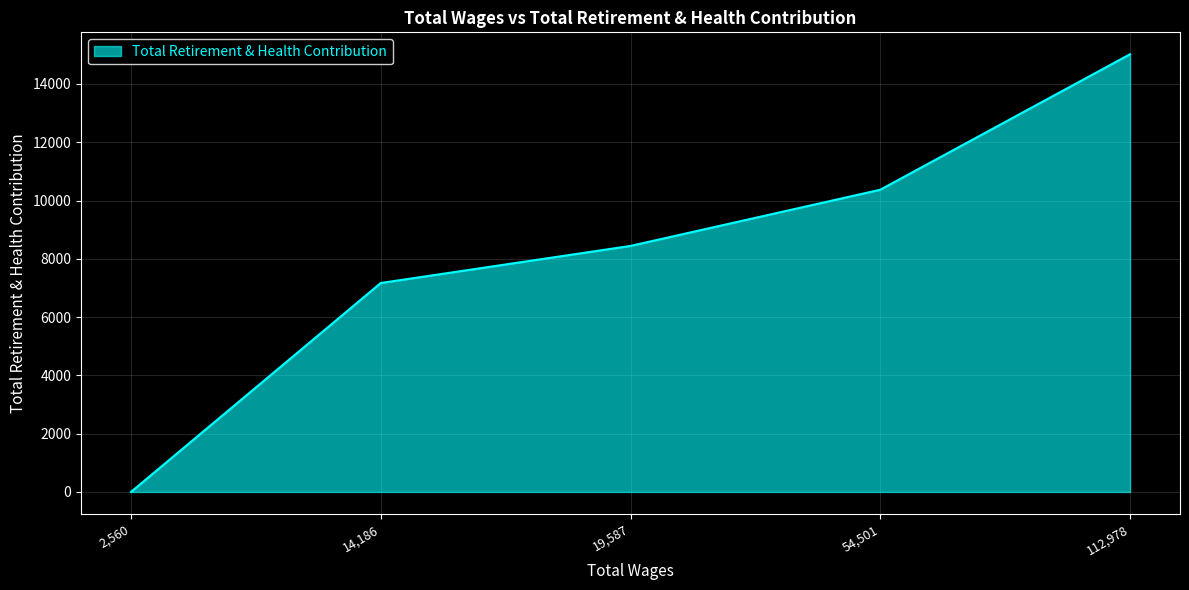

Where is the data nearest to the value 7510?

14,186